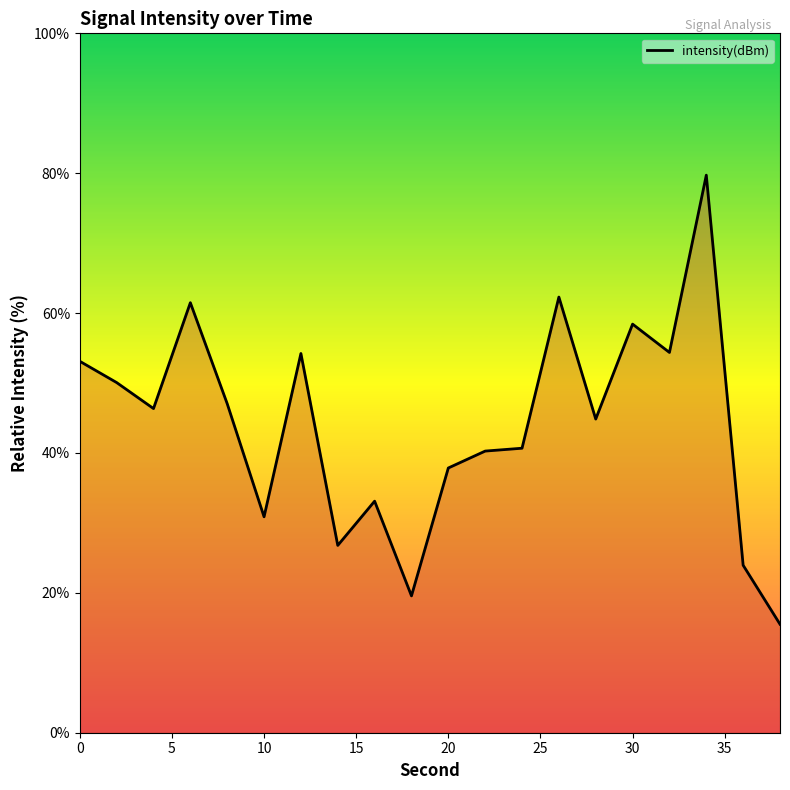

What is the maximum value shown in the chart?

79.7